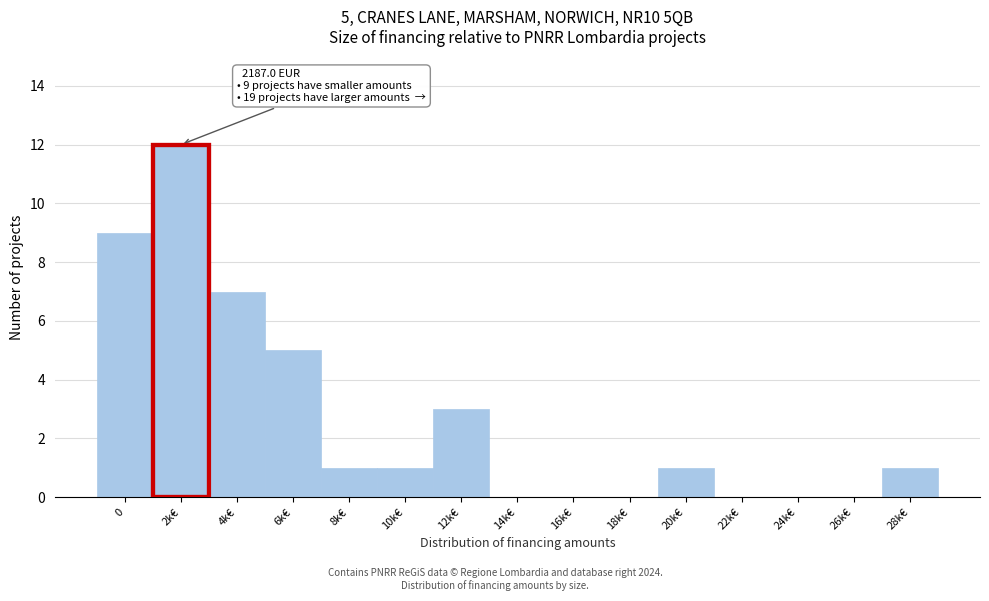

Reading left to right, list all the values displayed in this chart.

0=9	2k€=12	4k€=7	6k€=5	8k€=1	10k€=1	12k€=3	14k€=0	16k€=0	18k€=0	20k€=1	22k€=0	24k€=0	26k€=0	28k€=1